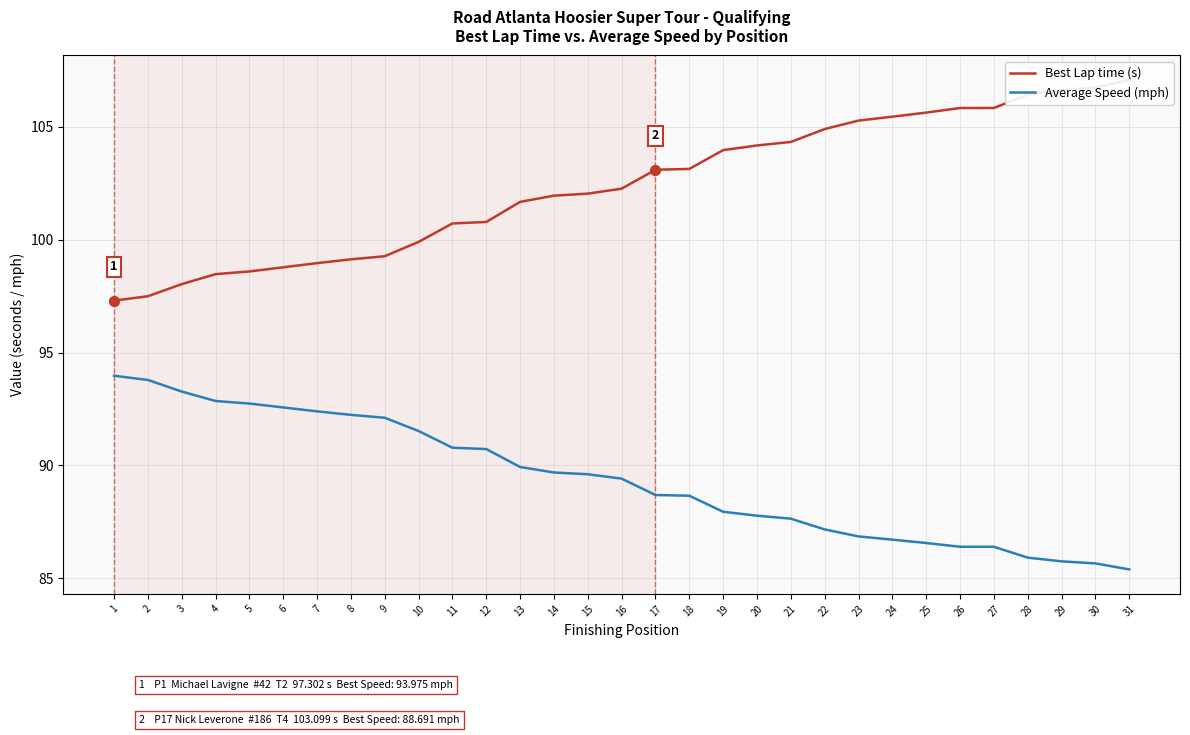

Which series has the largest total across all categories?

Best Lap time (s)